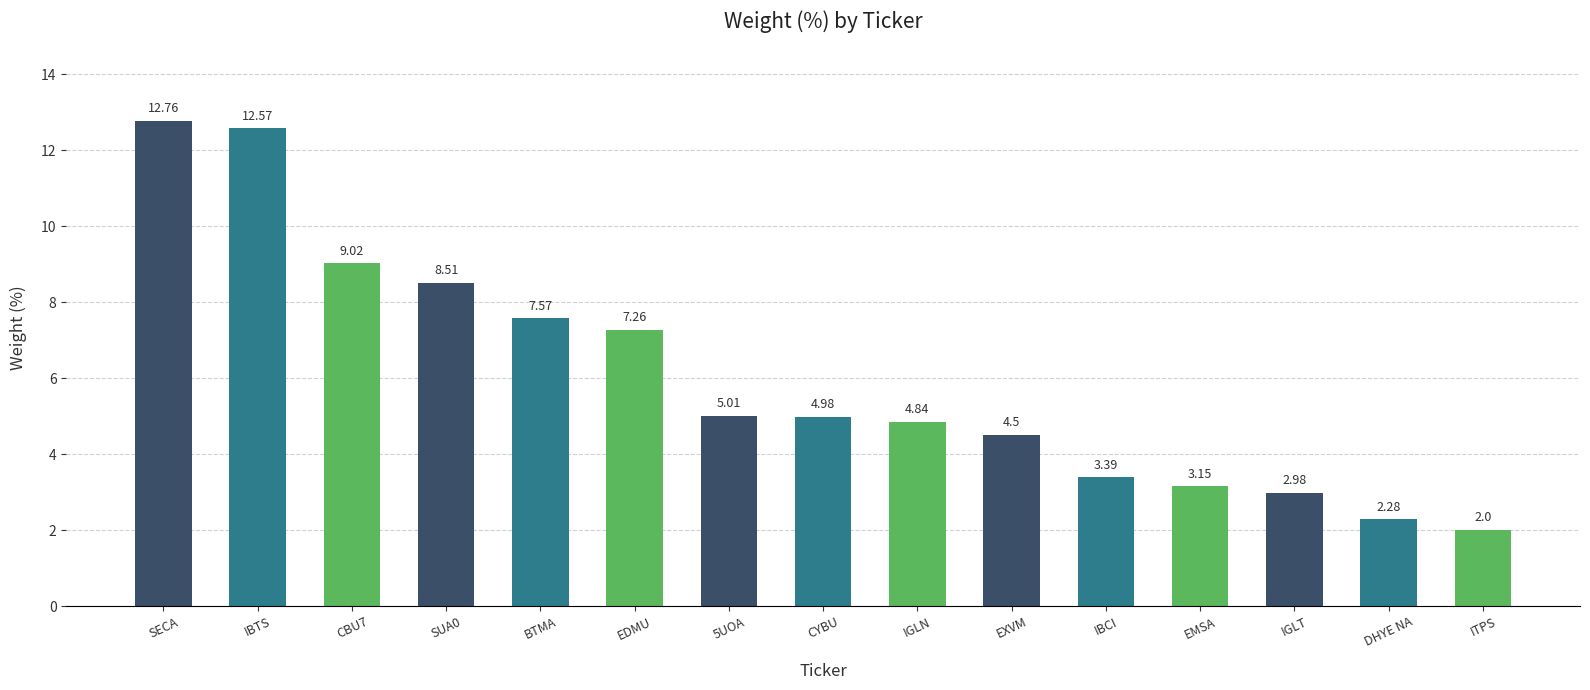

Which category has the lowest value across all series?

ITPS